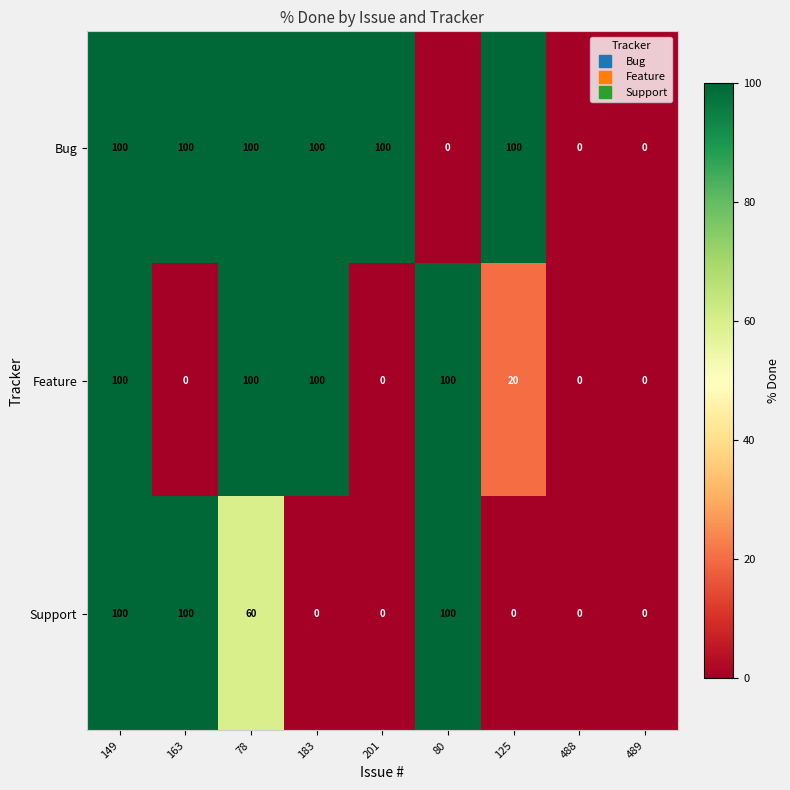

Rank the series by their average value, from highest to lowest.

Bug, Feature, Support